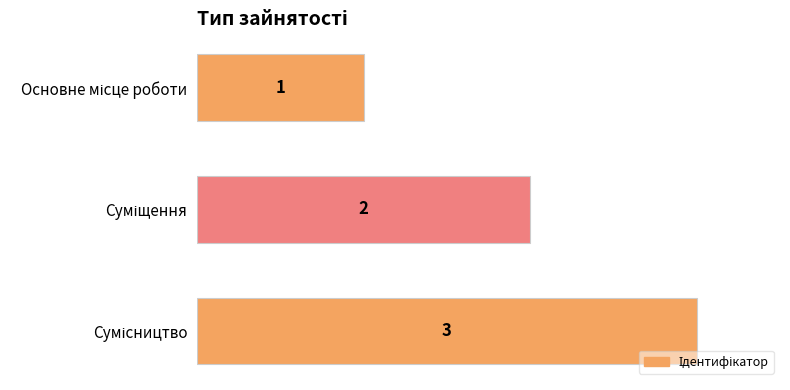

What is the value of the 2nd bar from the top?

2